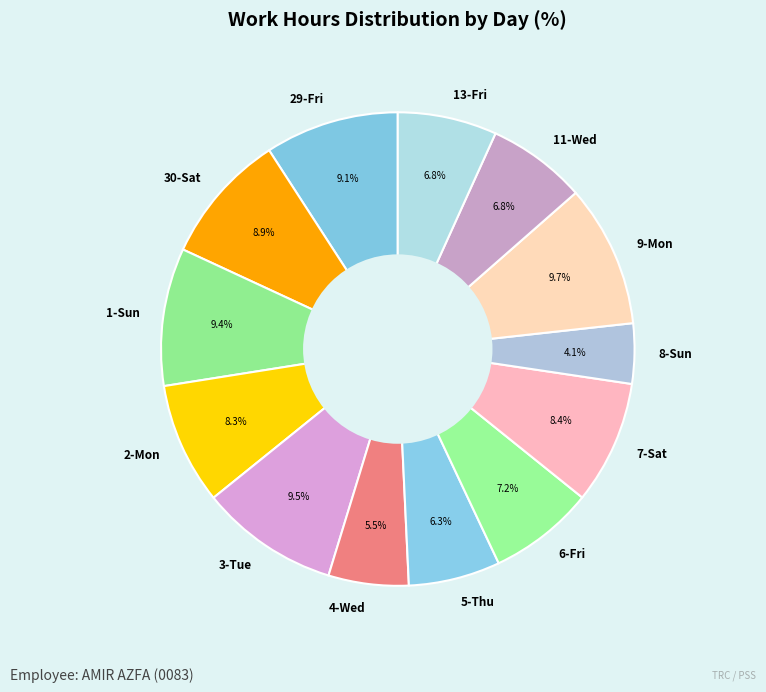

To the nearest percent, what is the combined percentage of 7-Sat and 1-Sun?

18%